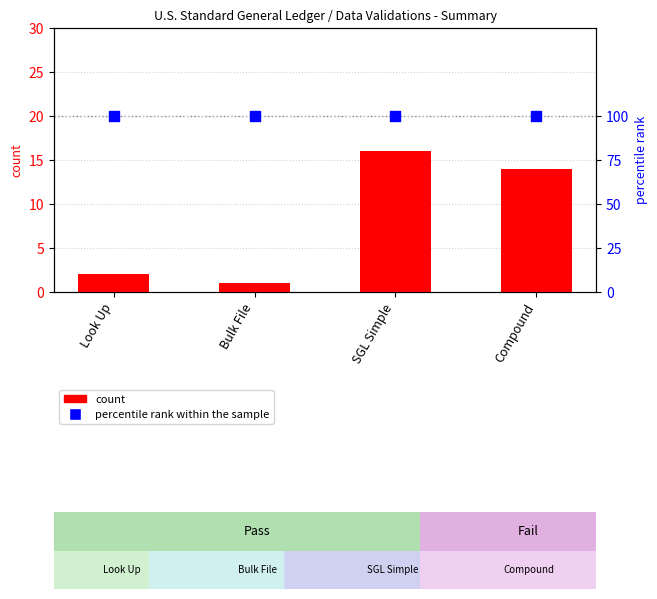

What is the total value across all series at Look Up?

102